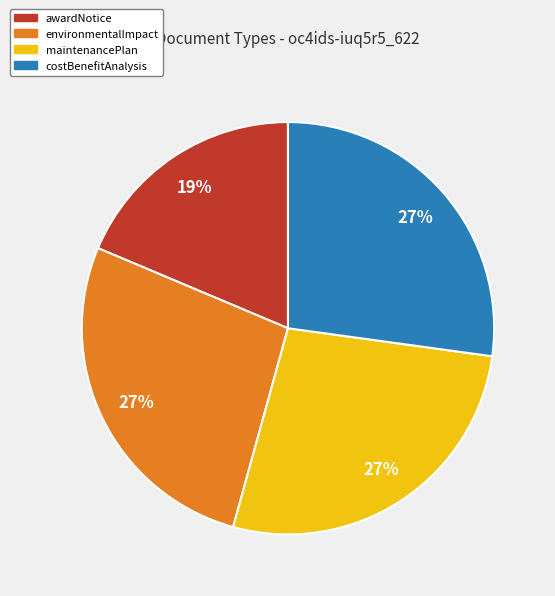

Which category has the smallest portion of the pie?

awardNotice